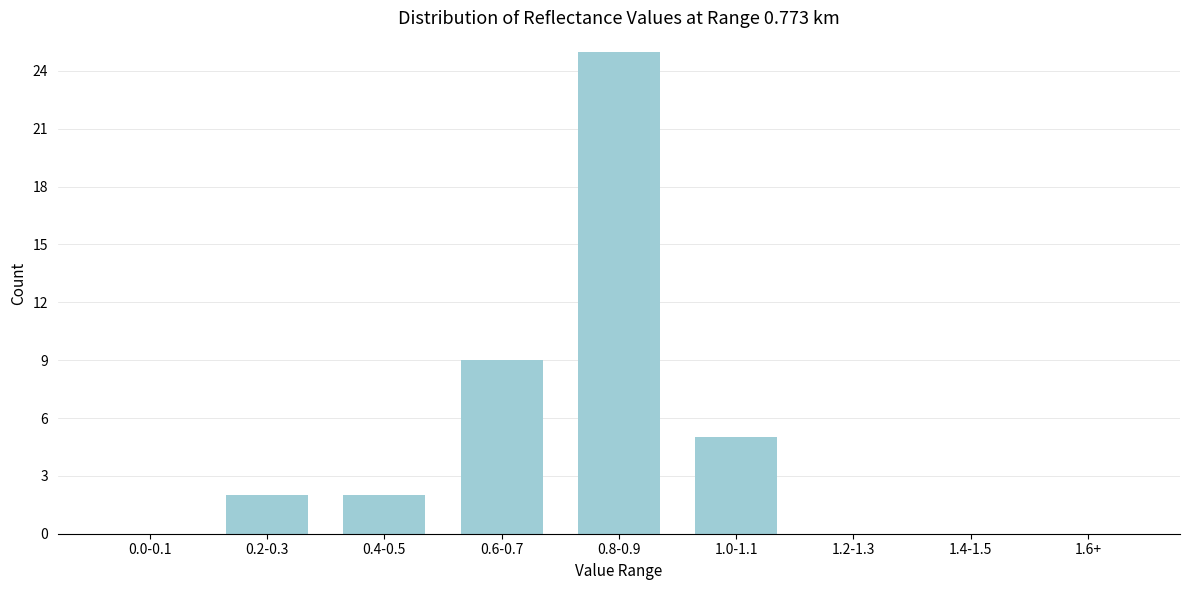

Reading left to right, transcribe all the data shown in this chart.

0.0-0.1=0	0.2-0.3=2	0.4-0.5=2	0.6-0.7=9	0.8-0.9=25	1.0-1.1=5	1.2-1.3=0	1.4-1.5=0	1.6+=0